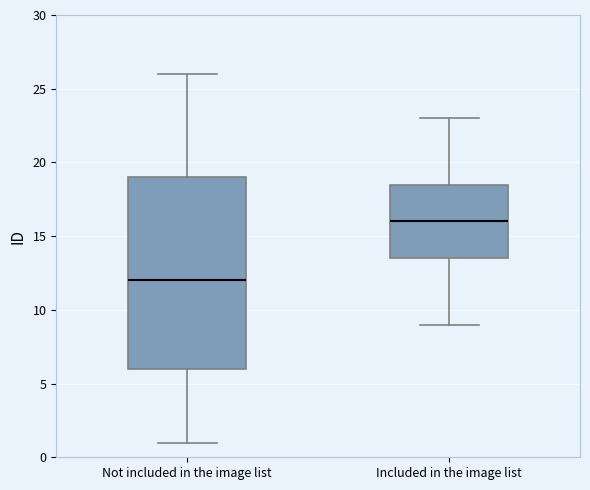

Reading left to right, read every box against the y-axis: the position of its median line, the range the box covers, and the ends of its whiskers. The values are not printed on the chart, so give them approximately, as read against the axis.

Not included in the image list: median 12.0, box 6.0 to 19.0, whiskers 1.0 to 26.0
Included in the image list: median 16.0, box 13.5 to 18.5, whiskers 9.0 to 23.0